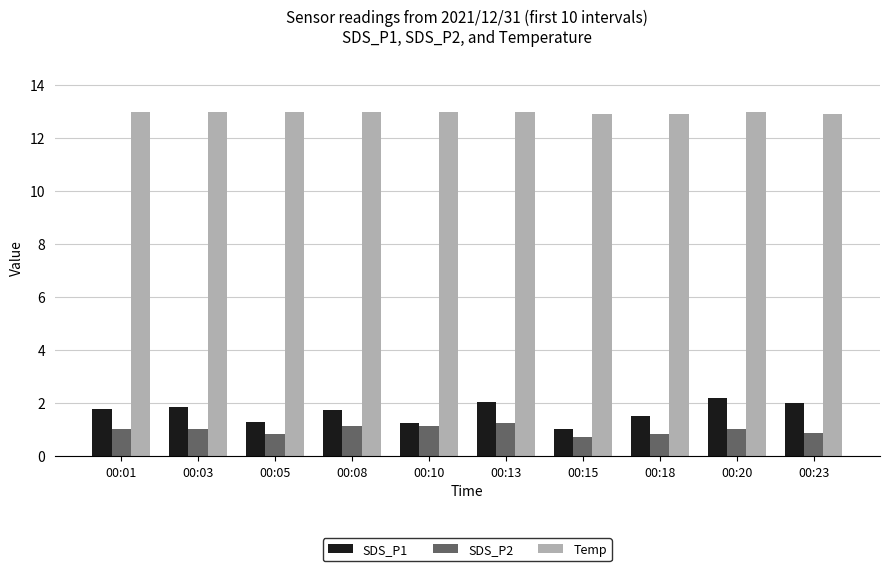

Which series has the largest total across all categories?

Temp